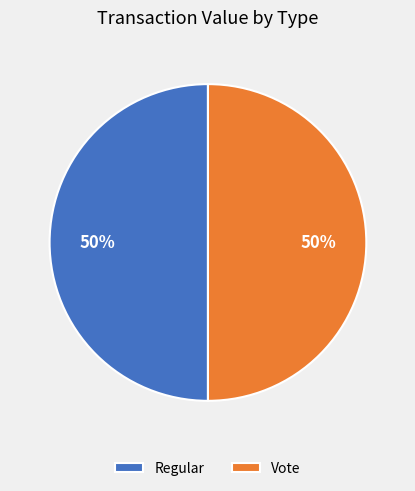

True or false: Vote accounts for 50% of the total.

True